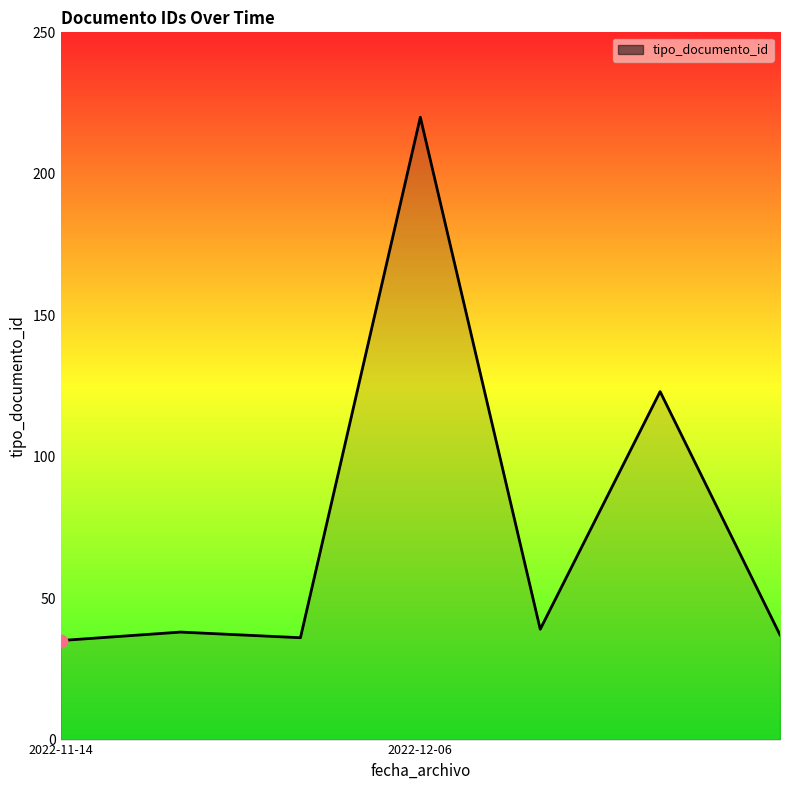

True or false: the data has more than 0 interior local peaks.

True